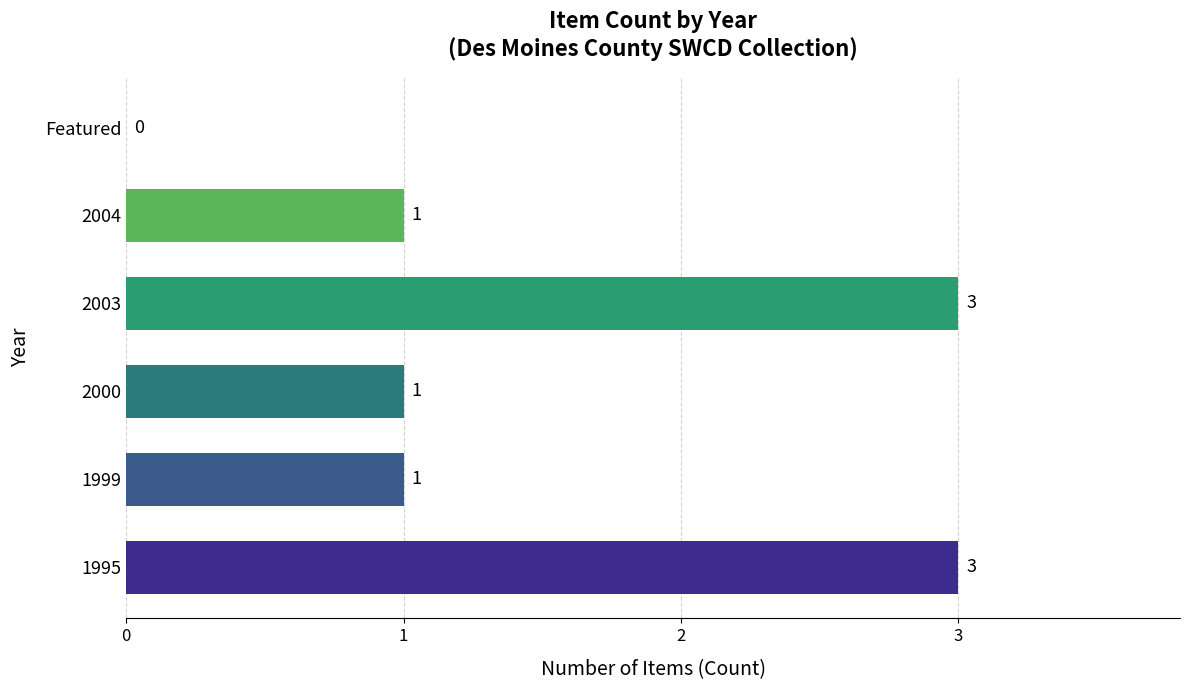

What is the sum of all values?

9